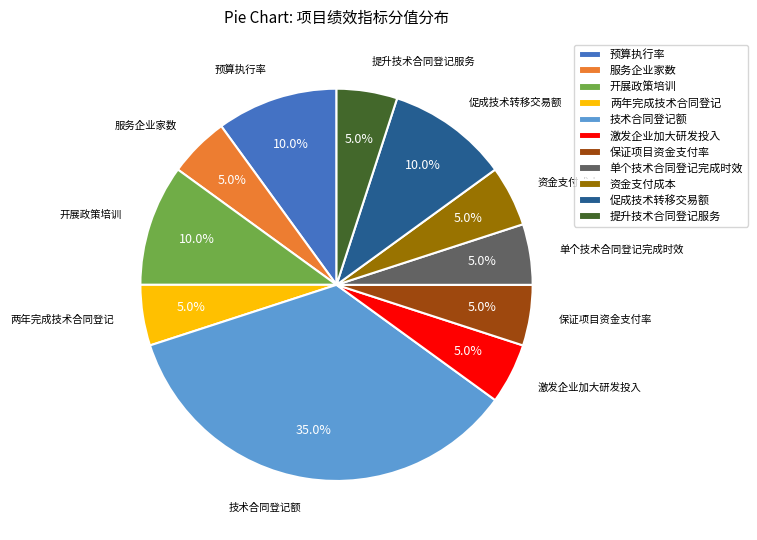

What percentage is the 保证项目资金支付率 slice, to the nearest percent?

5%